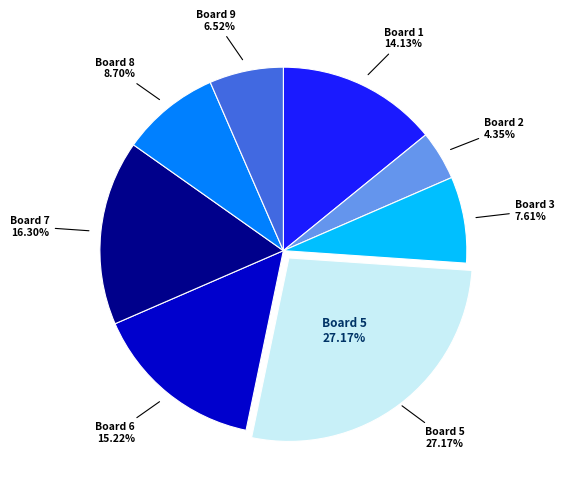

To the nearest percent, what is the average slice percentage?

11%